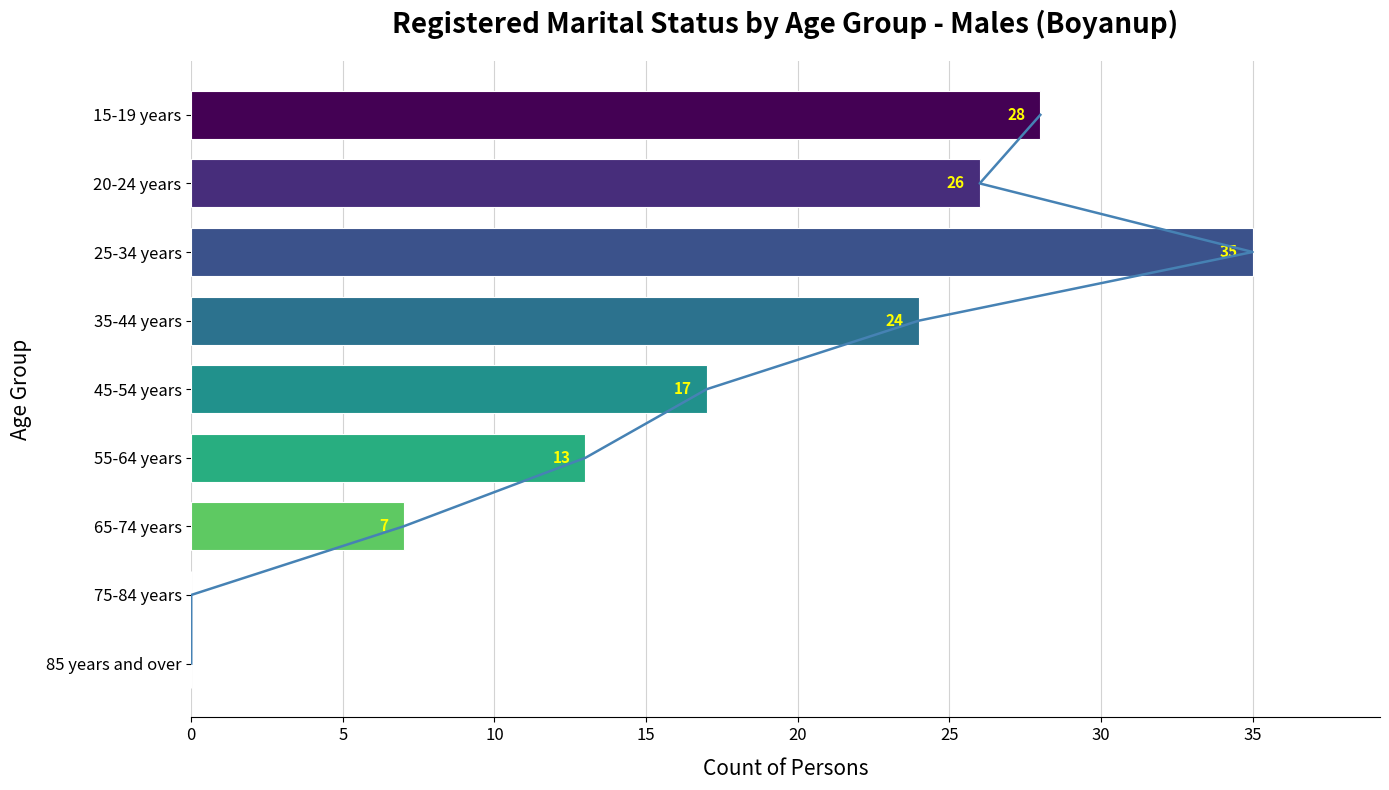

True or false: the data shows 43 at 15-19 years.

False